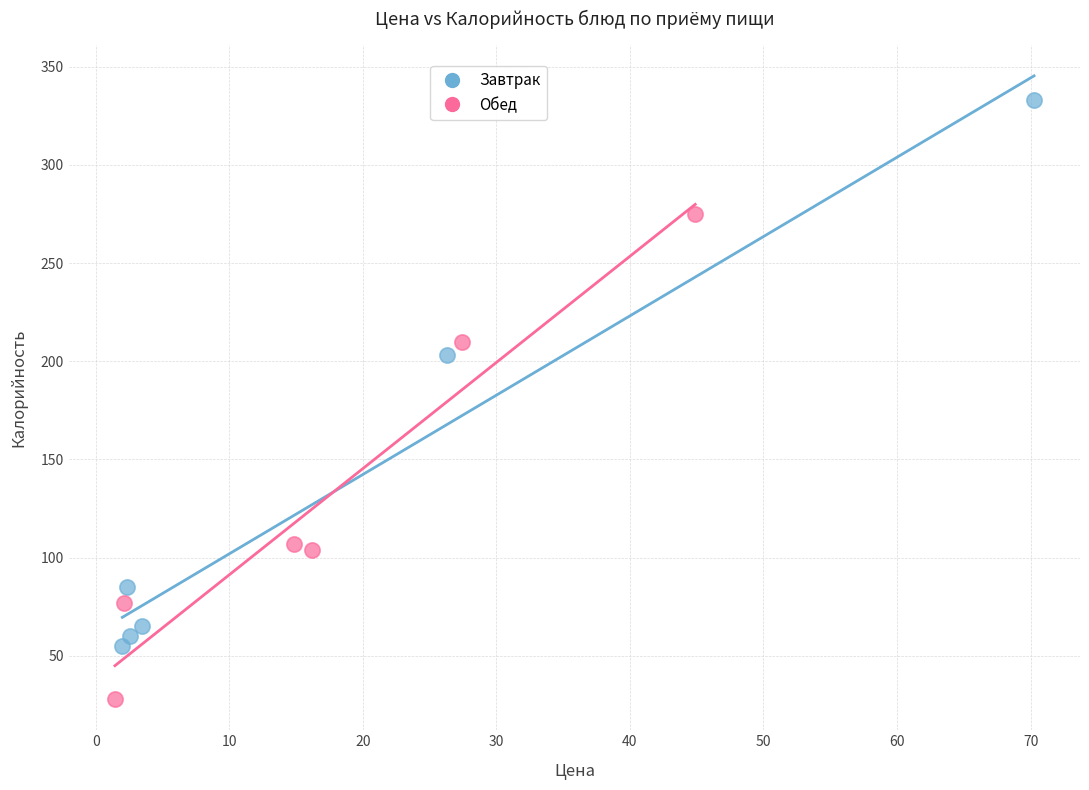

Which series has the widest spread of Y values?

Завтрак